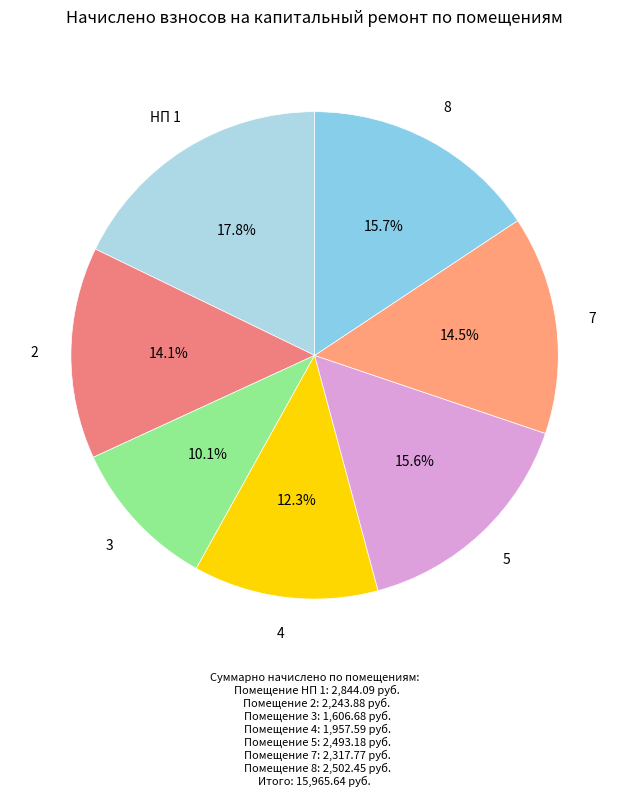

To the nearest percent, what is the average slice percentage?

14%